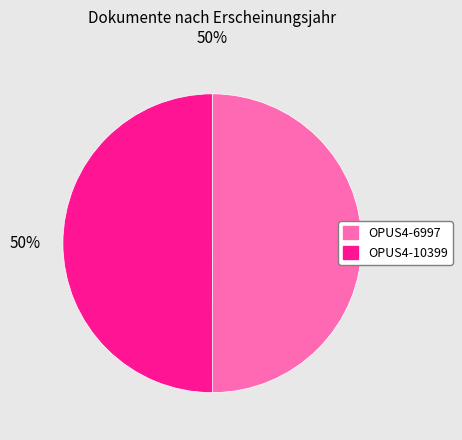

What is the ratio of the value at OPUS4-6997 to the value at OPUS4-10399?

1.0